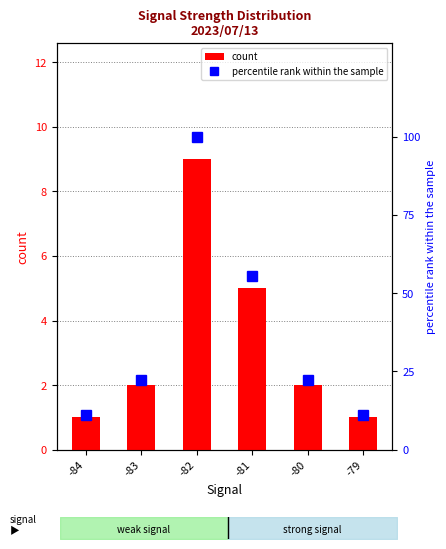

Is the value of count at -79 greater than the value of percentile rank within the sample at -80?

No